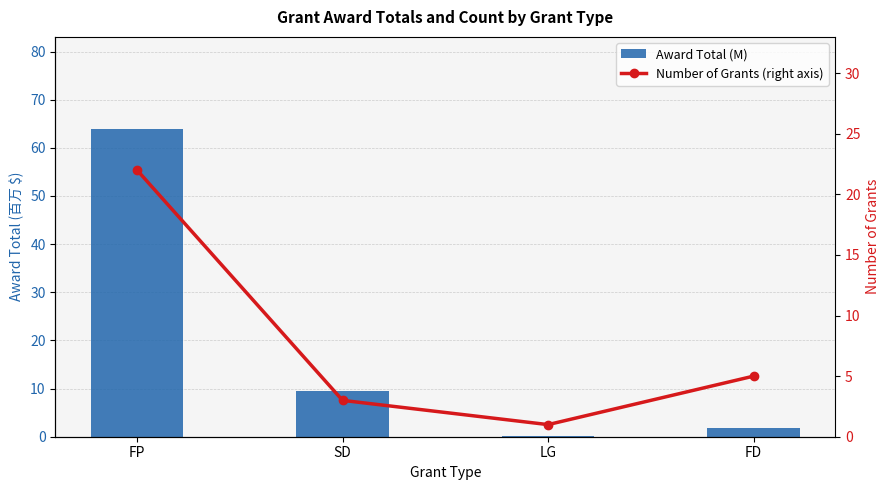

How many categories are shown in the chart?

4